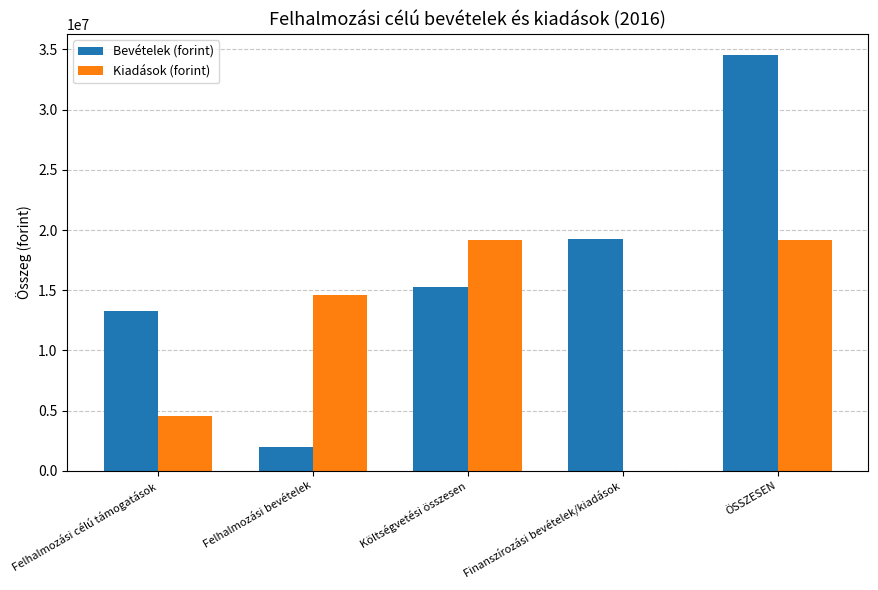

What is the total value across all series at Felhalmozási célú támogatások?

17848686